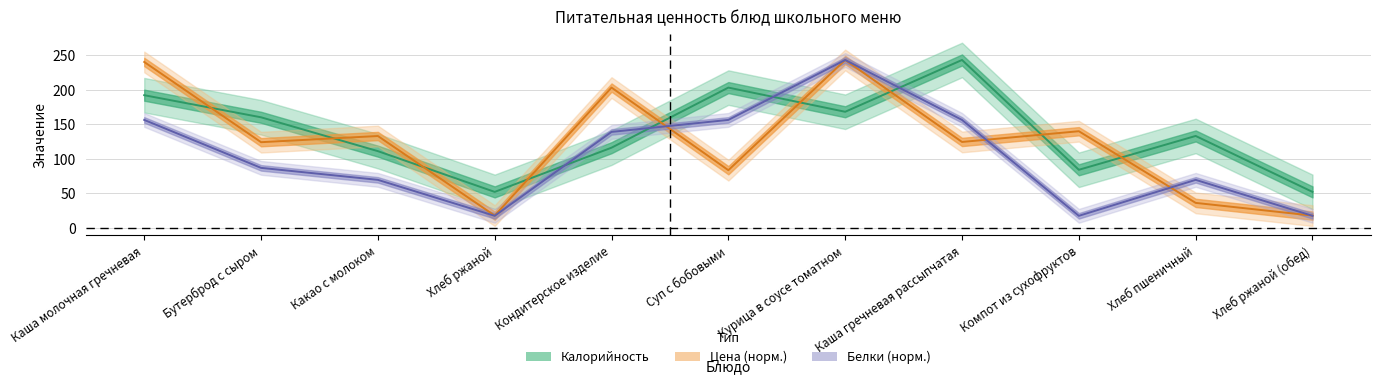

Read the Цена value at Каша молочная гречневая.

240.1